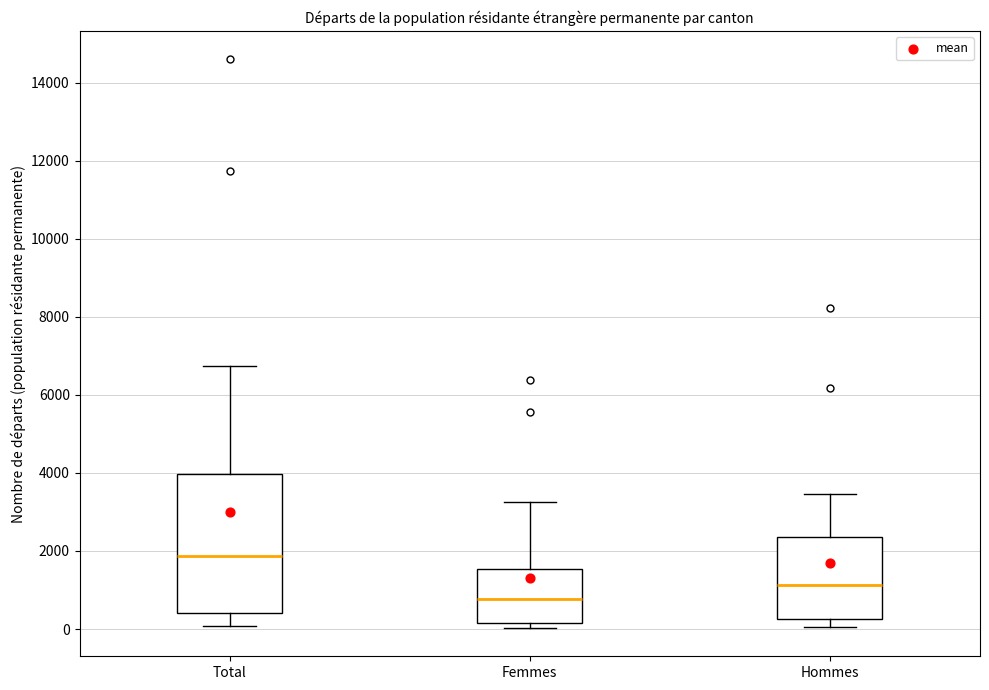

Which box's median line is the lowest?

Femmes